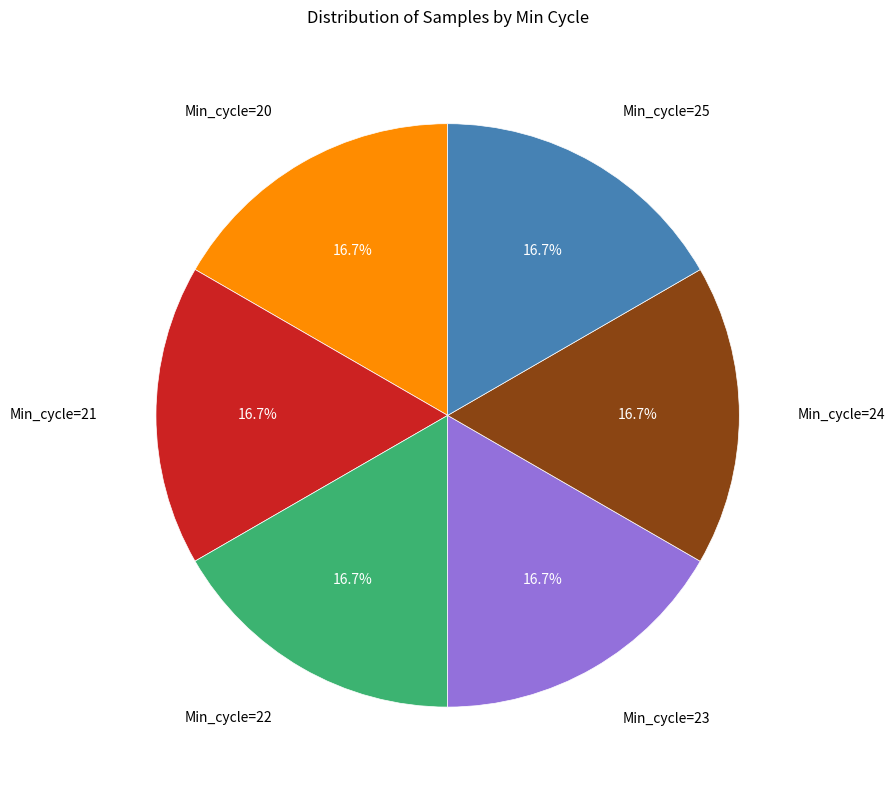

Does any single category account for the majority?

No